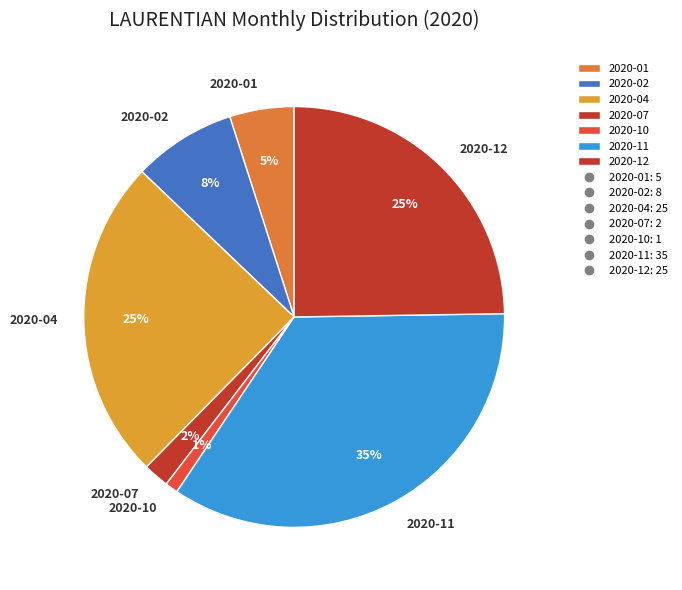

Is it true that 2020-12 is 25% of the pie?

True